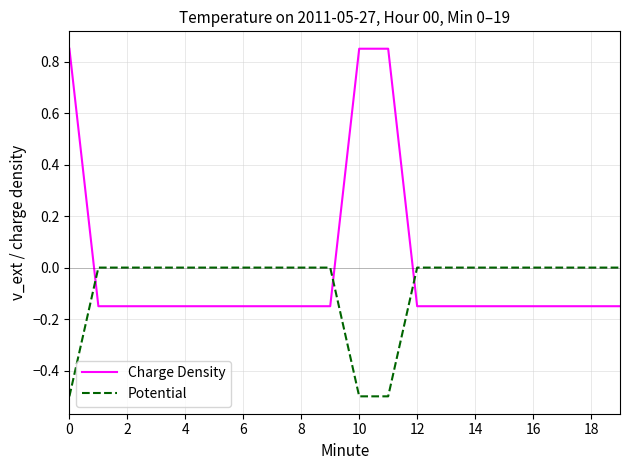

Which series has the largest range (max minus min)?

Charge Density